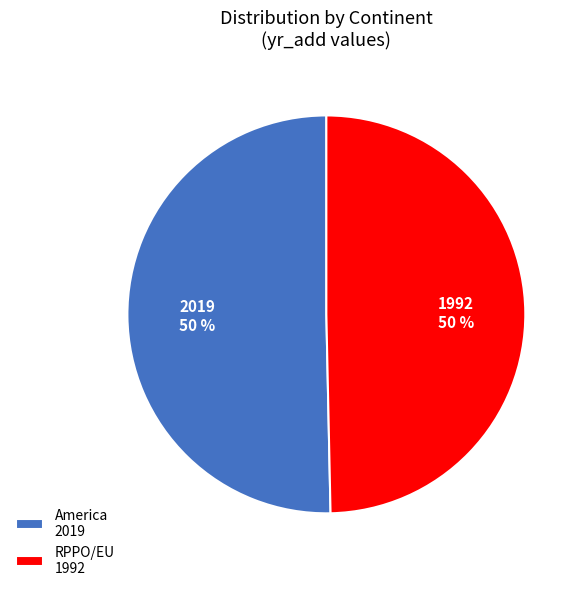

True or false: RPPO/EU 1992 accounts for 50% of the total.

True